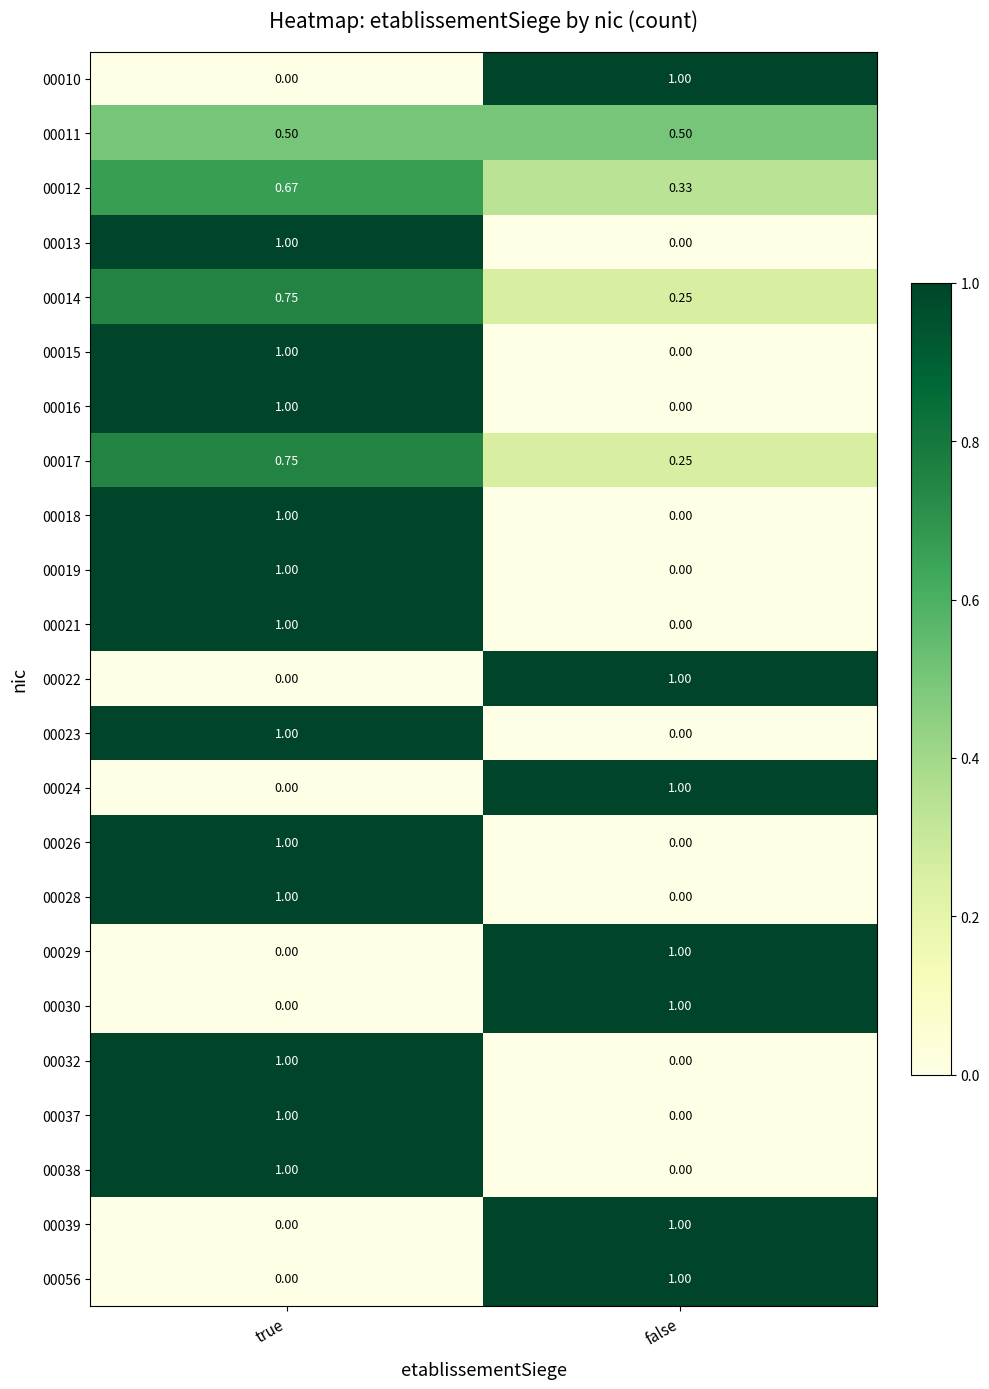

At which label is 00024 closest to 0?

true